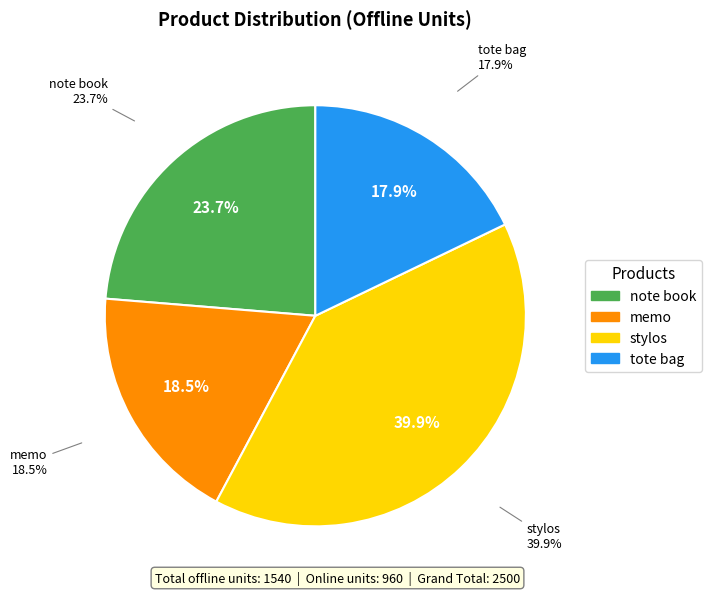

To the nearest percent, what is the combined percentage of note book and tote bag?

42%